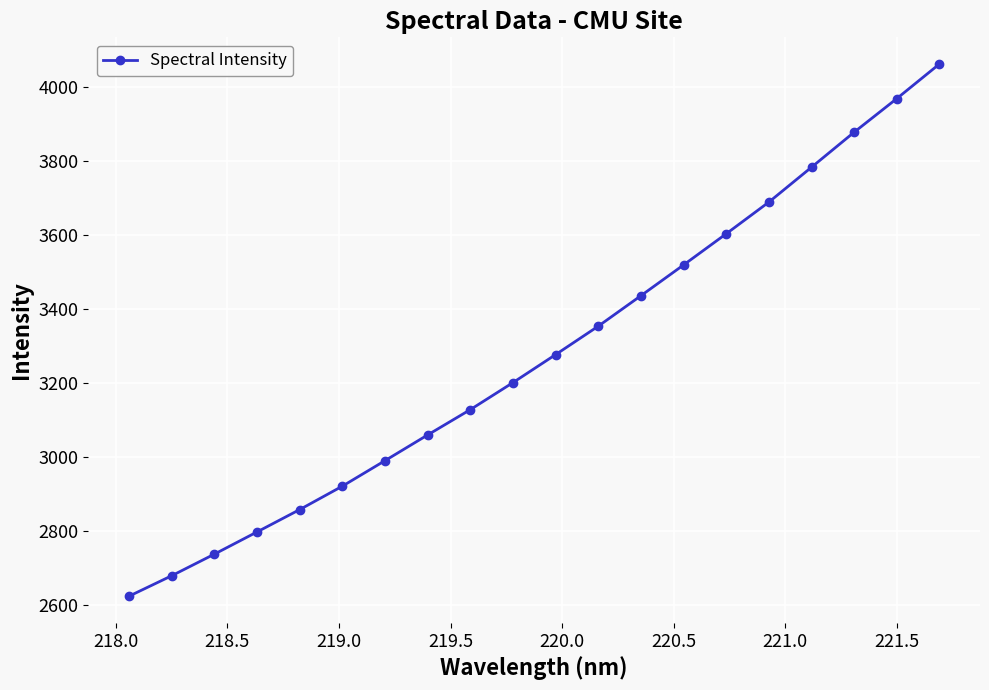

What is the smallest value displayed?

2623.6